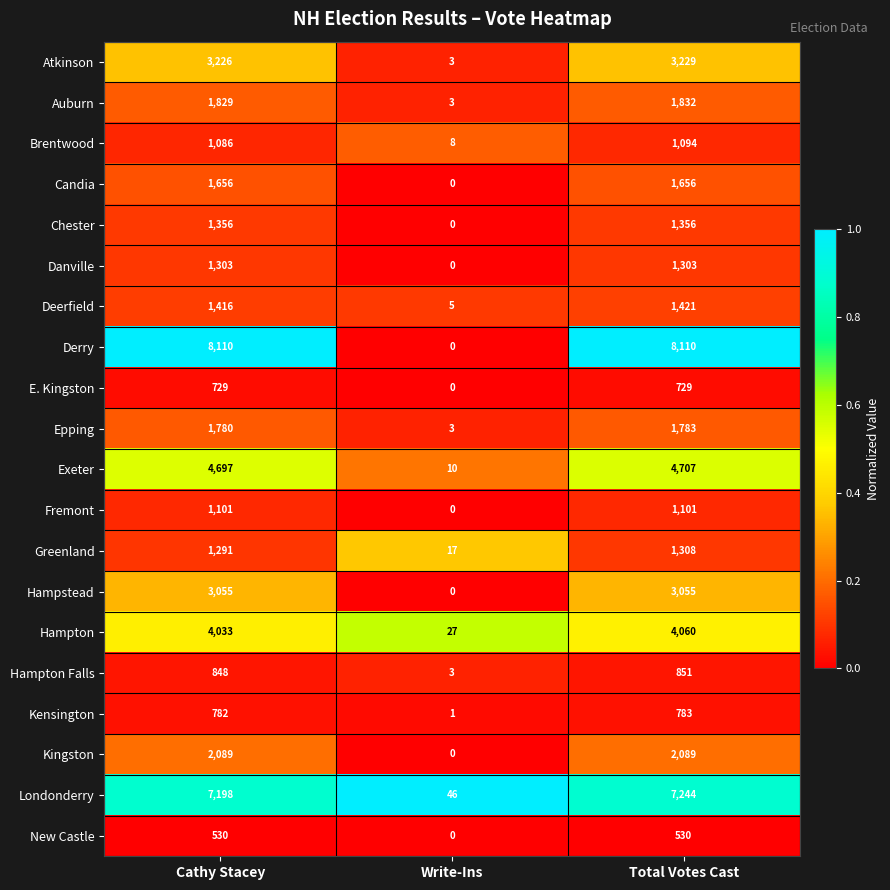

Which series changed the most between Write-Ins and Total Votes Cast?

Derry